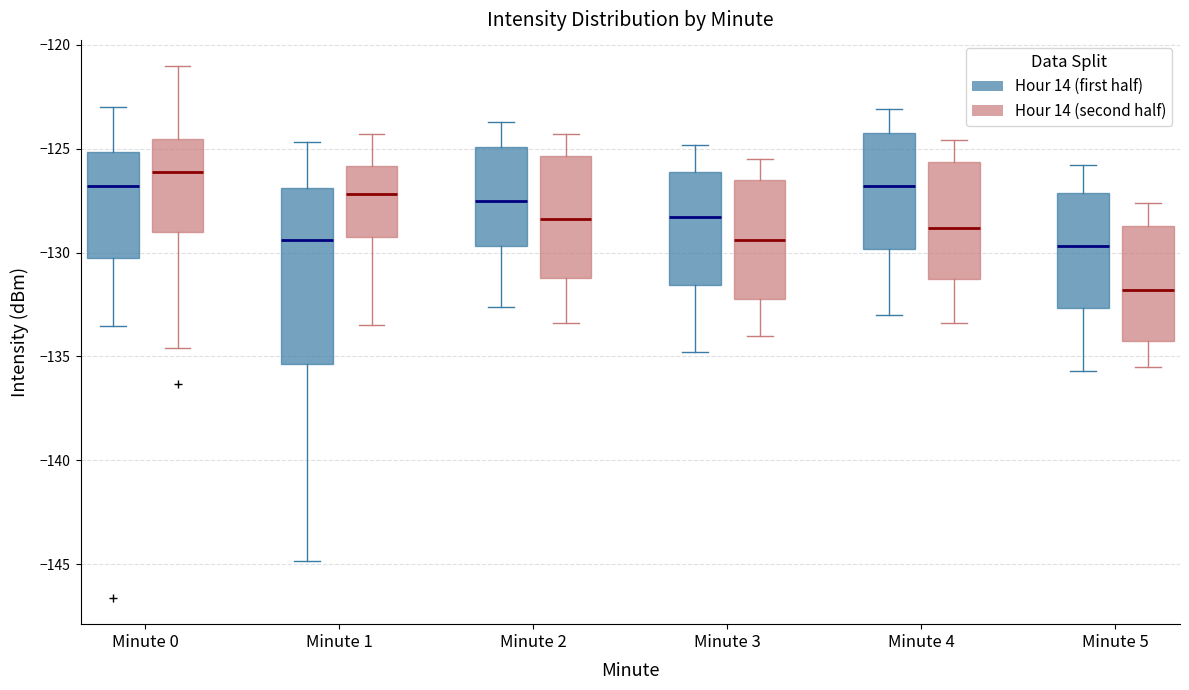

Reading left to right, transcribe this box plot: for each box, give where its median line is, the range the box spans, and where its two whiskers end, as read against the y-axis. The values are not printed on the chart, so give them approximately, as read against the axis.

Minute 0 (Hour 14 (first half)): median -127.0, box -130.5 to -125.0, whiskers -133.5 to -123.0
Minute 0 (Hour 14 (second half)): median -126.0, box -129.0 to -124.5, whiskers -134.5 to -121.0
Minute 1 (Hour 14 (first half)): median -129.5, box -135.5 to -127.0, whiskers -145.0 to -124.5
Minute 1 (Hour 14 (second half)): median -127.0, box -129.0 to -126.0, whiskers -133.5 to -124.5
Minute 2 (Hour 14 (first half)): median -127.5, box -129.5 to -125.0, whiskers -132.5 to -123.5
Minute 2 (Hour 14 (second half)): median -128.5, box -131.0 to -125.5, whiskers -133.5 to -124.5
Minute 3 (Hour 14 (first half)): median -128.5, box -131.5 to -126.0, whiskers -135.0 to -125.0
Minute 3 (Hour 14 (second half)): median -129.5, box -132.0 to -126.5, whiskers -134.0 to -125.5
Minute 4 (Hour 14 (first half)): median -127.0, box -130.0 to -124.0, whiskers -133.0 to -123.0
Minute 4 (Hour 14 (second half)): median -129.0, box -131.0 to -125.5, whiskers -133.5 to -124.5
Minute 5 (Hour 14 (first half)): median -129.5, box -132.5 to -127.0, whiskers -135.5 to -126.0
Minute 5 (Hour 14 (second half)): median -132.0, box -134.0 to -128.5, whiskers -135.5 to -127.5